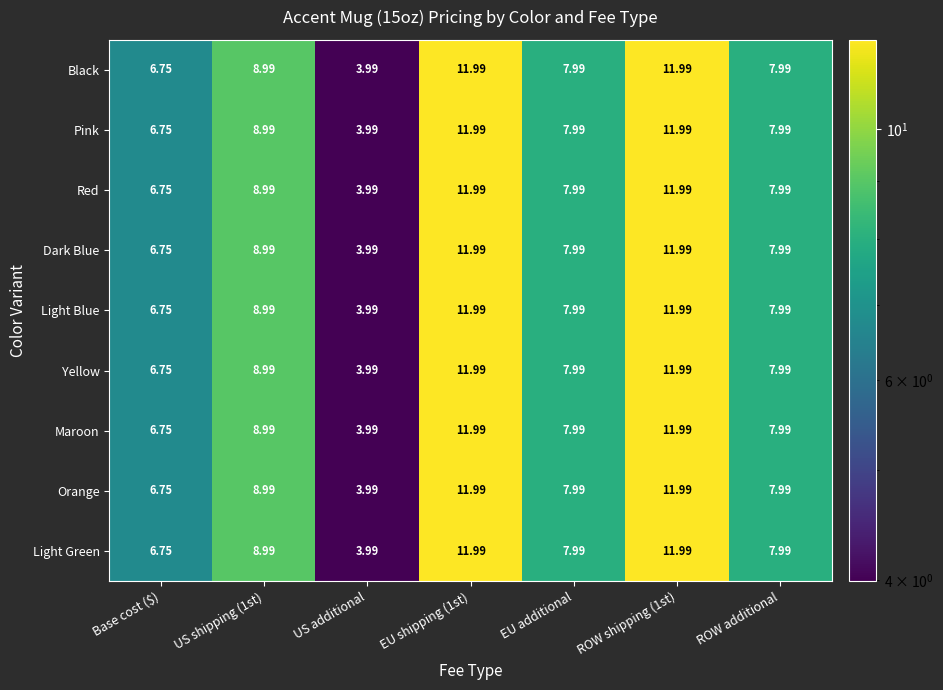

How many series are shown in this chart?

9